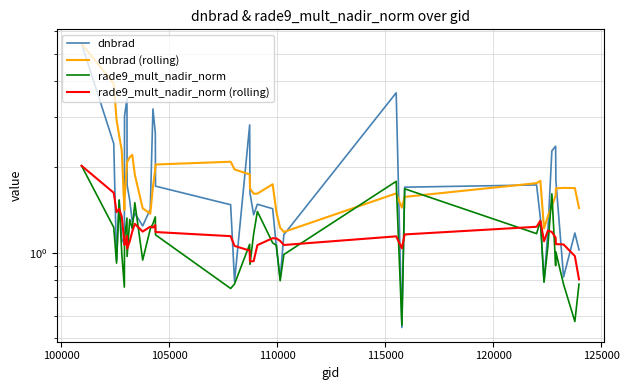

Reading left to right, list all the values displayed in this chart.

dnbrad: 5.4	2.4	0.9	1.5	1.1	1.1	3.0	3.5	1.7	1.5	1.3	1.4	1.2	1.4	3.2	2.6	1.7	1.5	0.8	2.8	1.6	1.4	1.5	1.4	1.0	0.8	1.2	3.6	0.5	1.7	1.7	1.3	0.8	1.2	2.3	2.4	1.8	0.8	1.2	1.0
dnbrad (rolling): 5.4	3.9	2.9	2.6	2.3	1.4	1.5	2.0	2.1	2.2	2.2	1.9	1.4	1.4	1.7	2.0	2.0	2.1	2.0	1.9	1.7	1.6	1.6	1.7	1.4	1.2	1.2	1.6	1.4	1.6	1.8	1.8	1.2	1.3	1.5	1.6	1.7	1.7	1.7	1.4
rade9_mult_nadir_norm: 2.0	1.2	0.9	1.5	1.0	0.8	1.1	1.3	1.0	1.3	1.2	1.5	0.9	1.2	1.3	1.3	1.2	0.7	0.8	1.1	0.9	1.2	1.4	1.1	1.1	0.8	1.0	1.8	0.6	1.7	1.2	1.3	0.8	1.1	1.6	0.9	1.0	0.8	0.6	0.8
rade9_mult_nadir_norm (rolling): 2.0	1.6	1.4	1.4	1.3	1.1	1.1	1.1	1.0	1.1	1.2	1.3	1.2	1.2	1.2	1.3	1.2	1.1	1.1	1.0	0.9	0.9	1.1	1.1	1.1	1.1	1.1	1.1	1.0	1.2	1.2	1.3	1.1	1.2	1.2	1.1	1.1	1.1	1.0	0.8